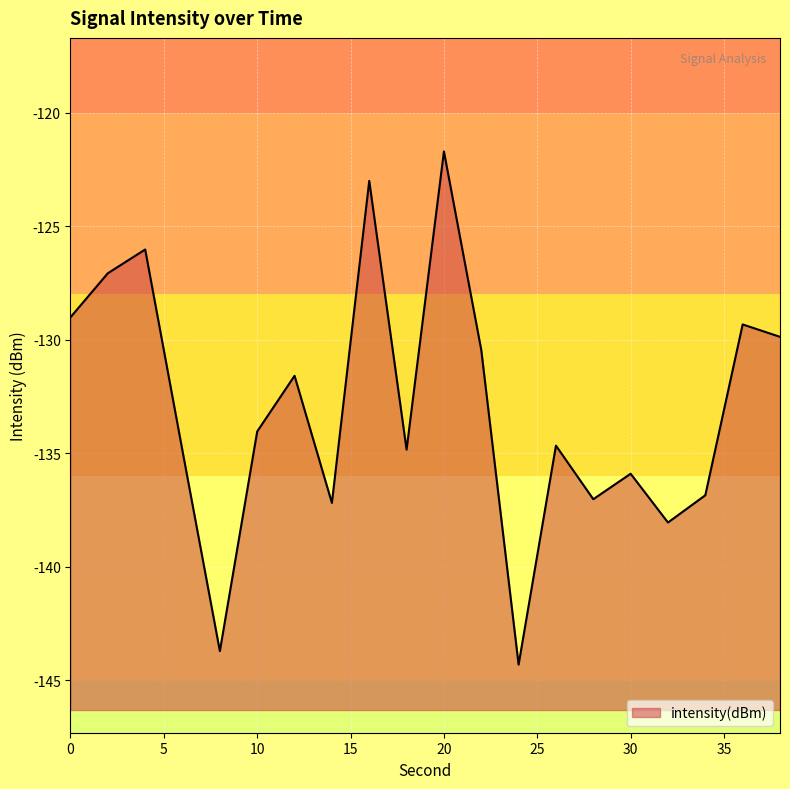

Rank the categories by value from highest to lowest.

20, 16, 4, 2, 0, 36, 38, 22, 12, 10, 26, 18, 6, 30, 34, 28, 14, 32, 8, 24